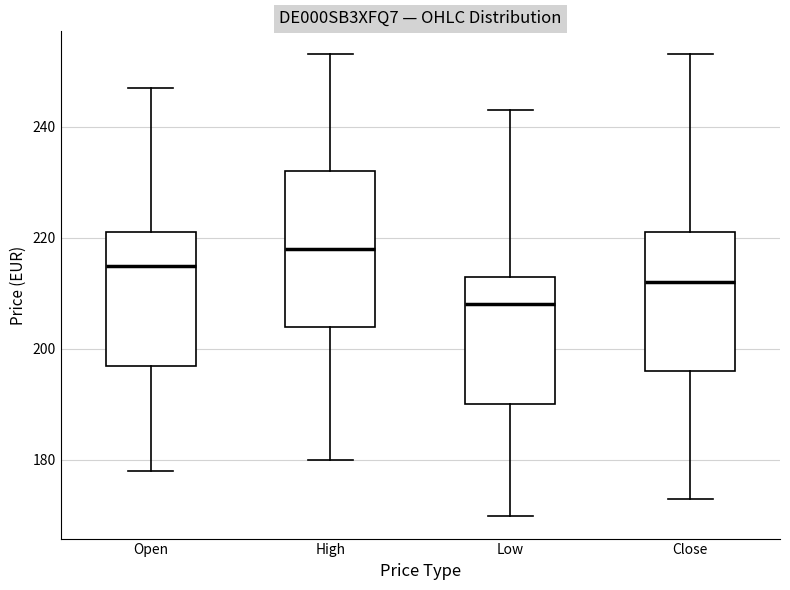

Which box is the tallest, from its lower edge to its upper edge?

High